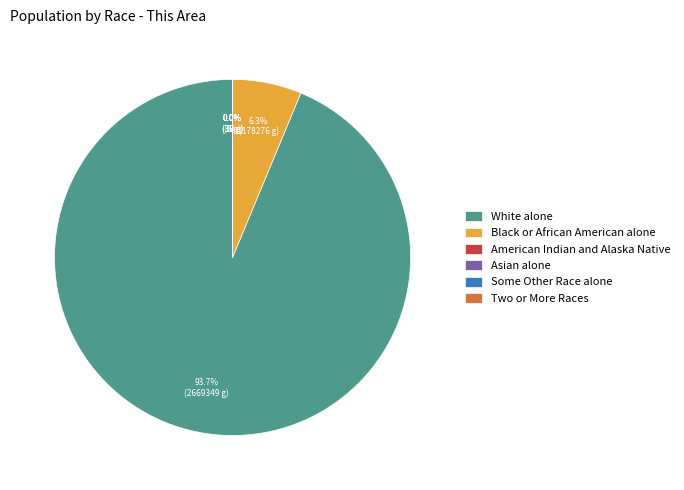

What is the largest slice in the pie chart?

White alone